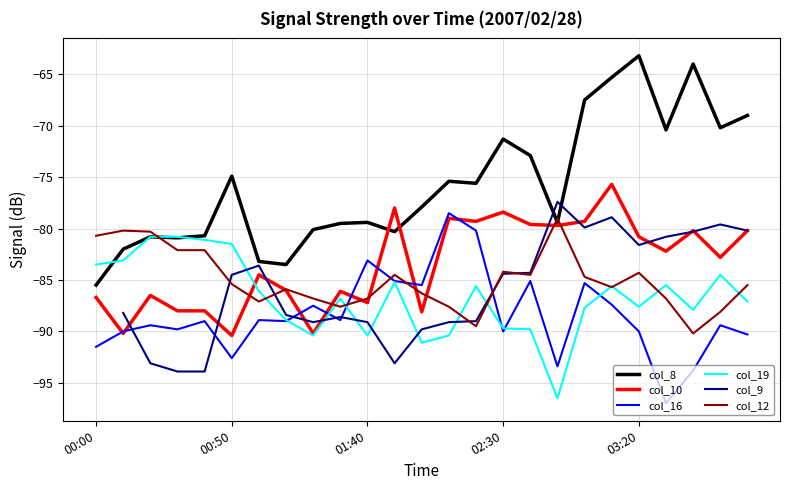

Which series ends up on top after the final intersection of col_16 and col_12?

col_12